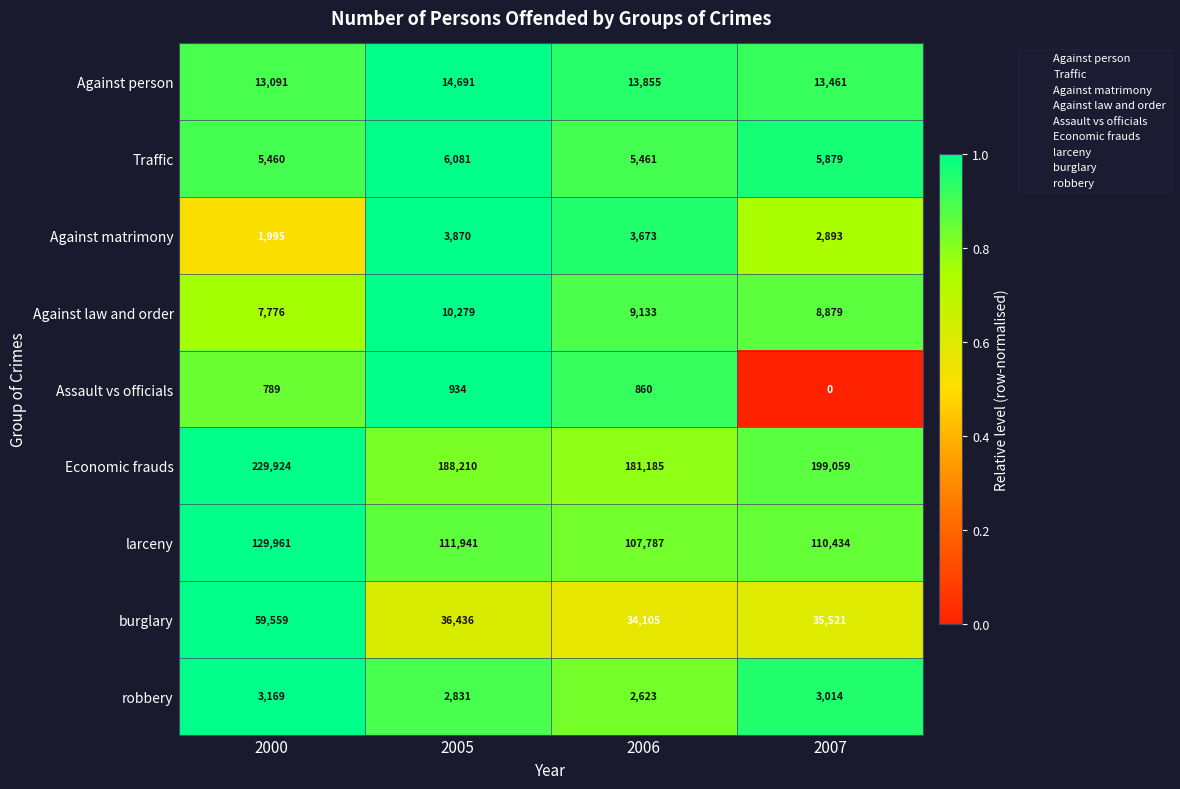

True or false: Traffic has a value of 5879 at 2007.

True